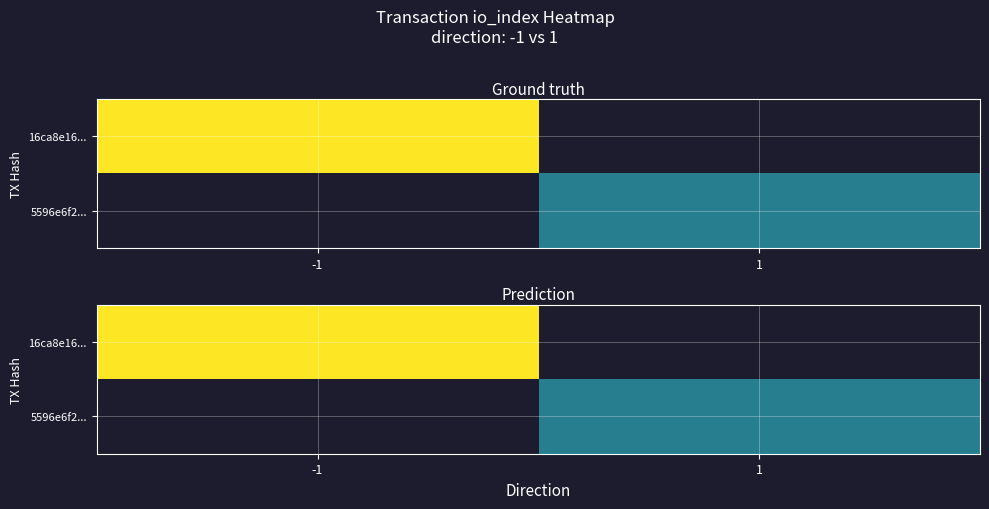

Which has a higher value, -1 or 1?

1